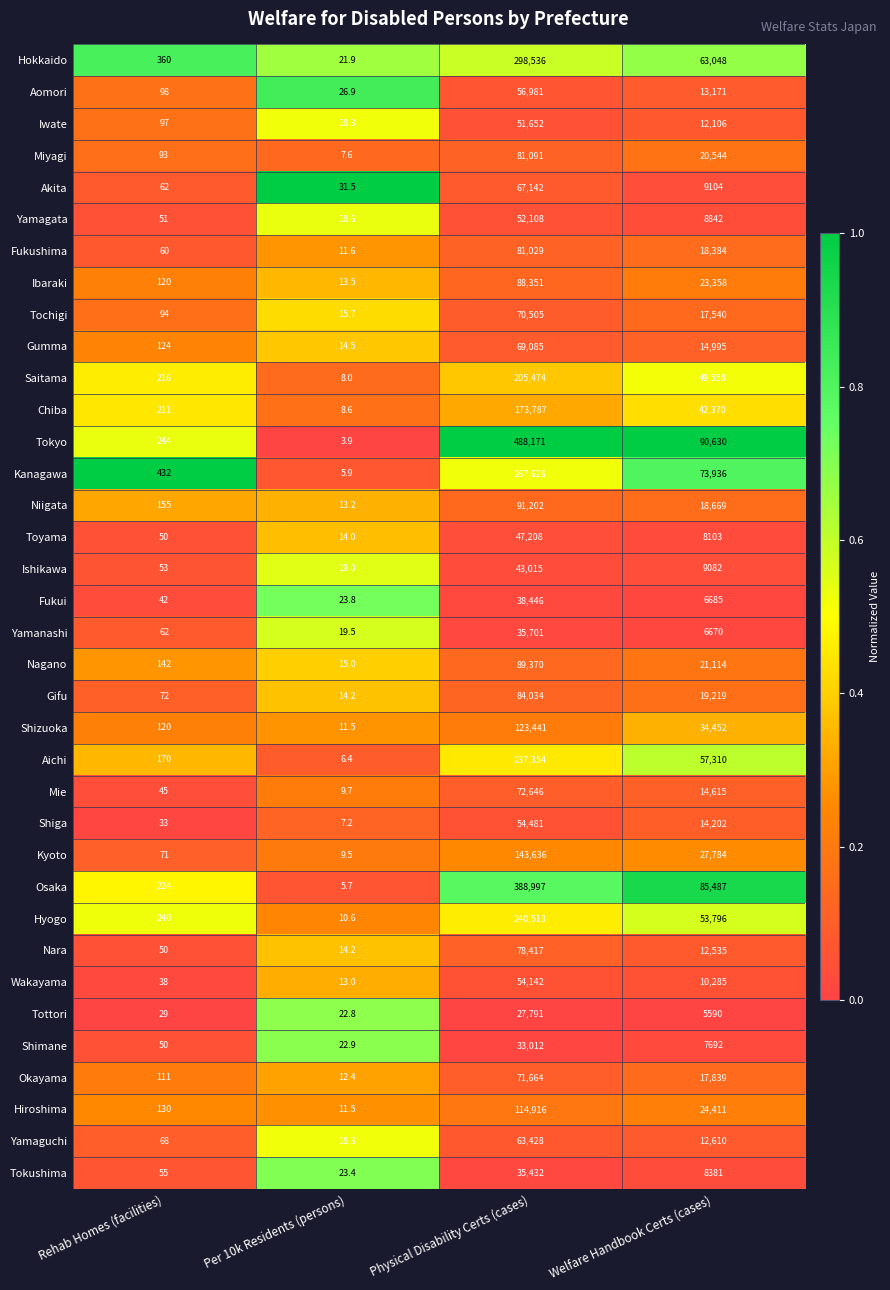

Which series has the largest range (max minus min)?

Tokyo